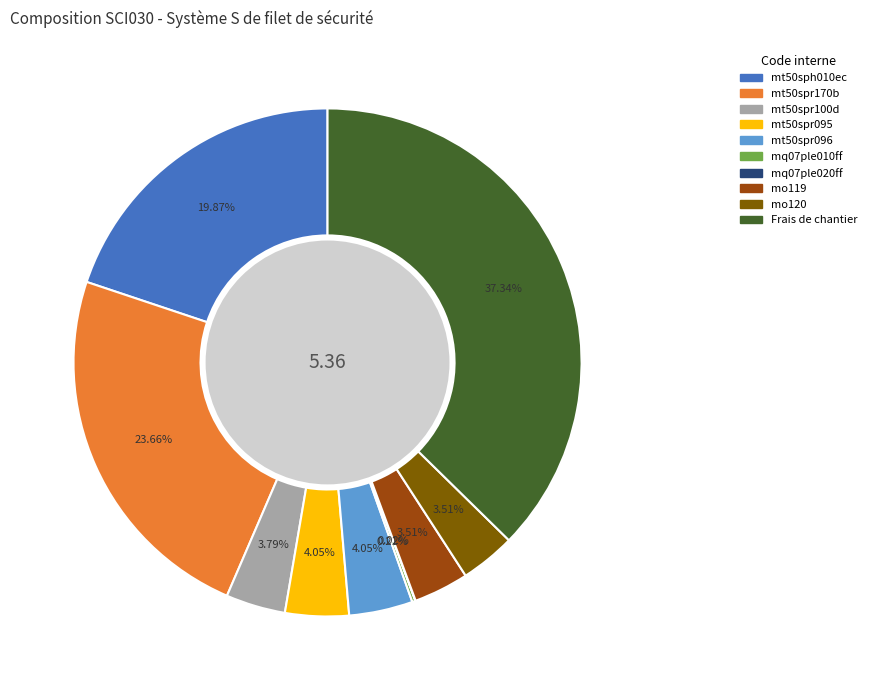

Does any single category account for the majority?

No